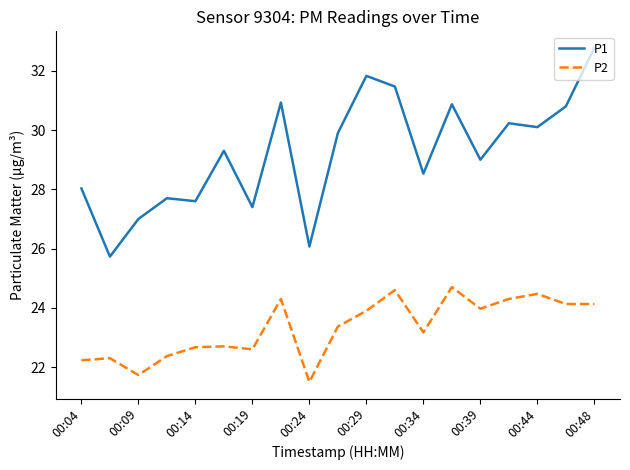

Does the chart have visible grid lines?

No